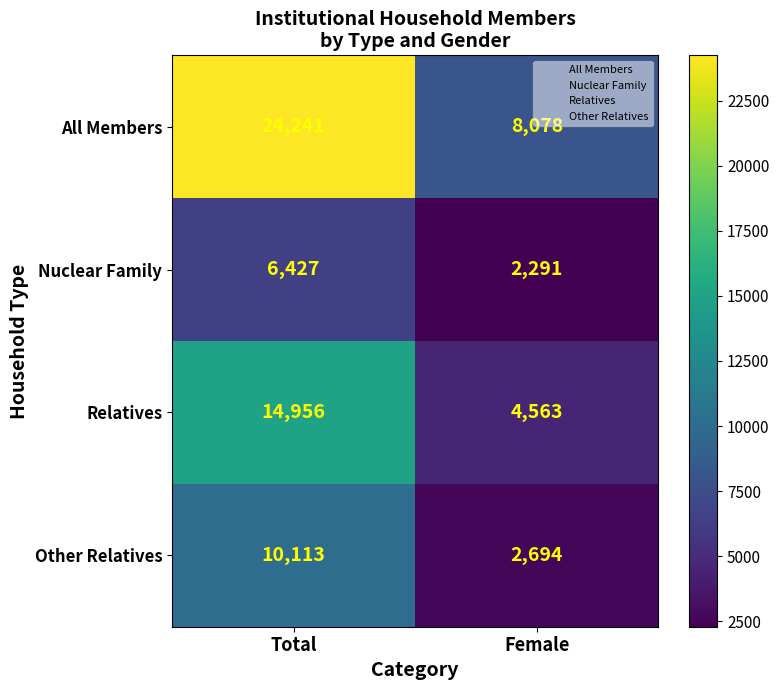

What is the maximum value shown in the chart?

24241